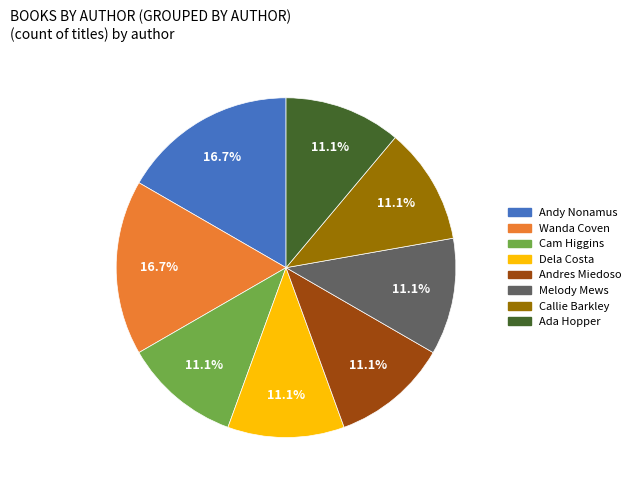

Combined, what portion of the pie is Andy Nonamus and Dela Costa?

27.8%